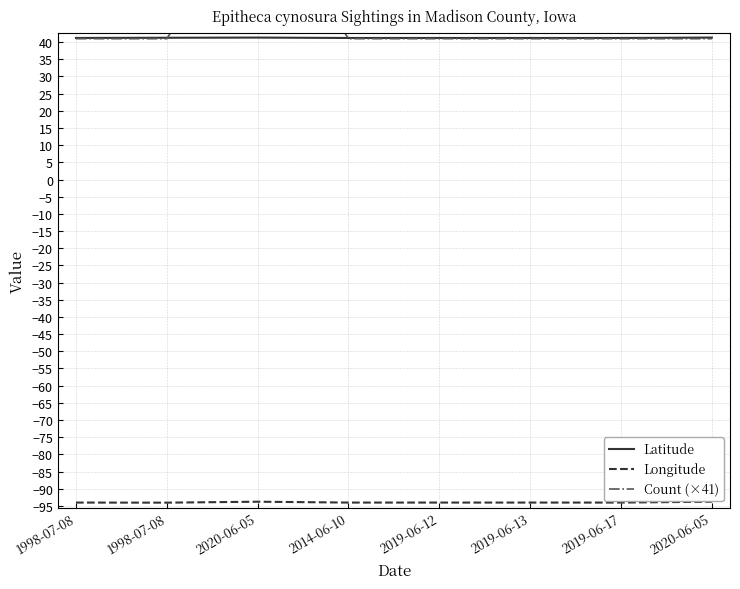

At which category is the sum across all series the highest?

2020-06-05